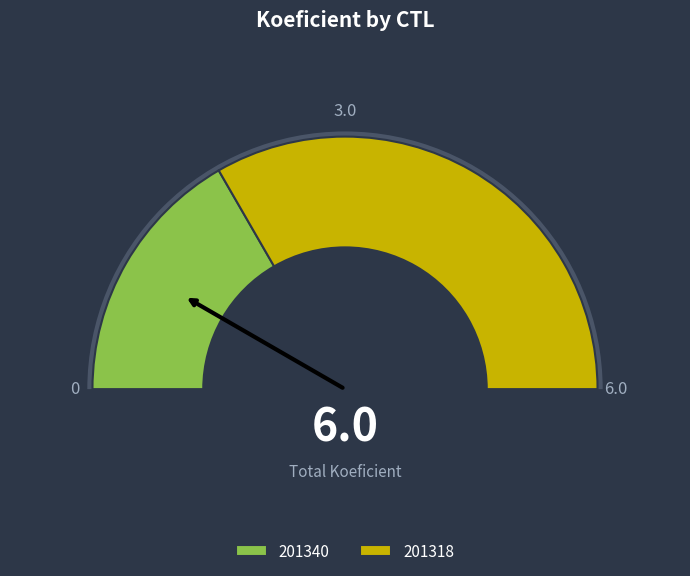

Is it true that 201318 is 67% of the pie?

True